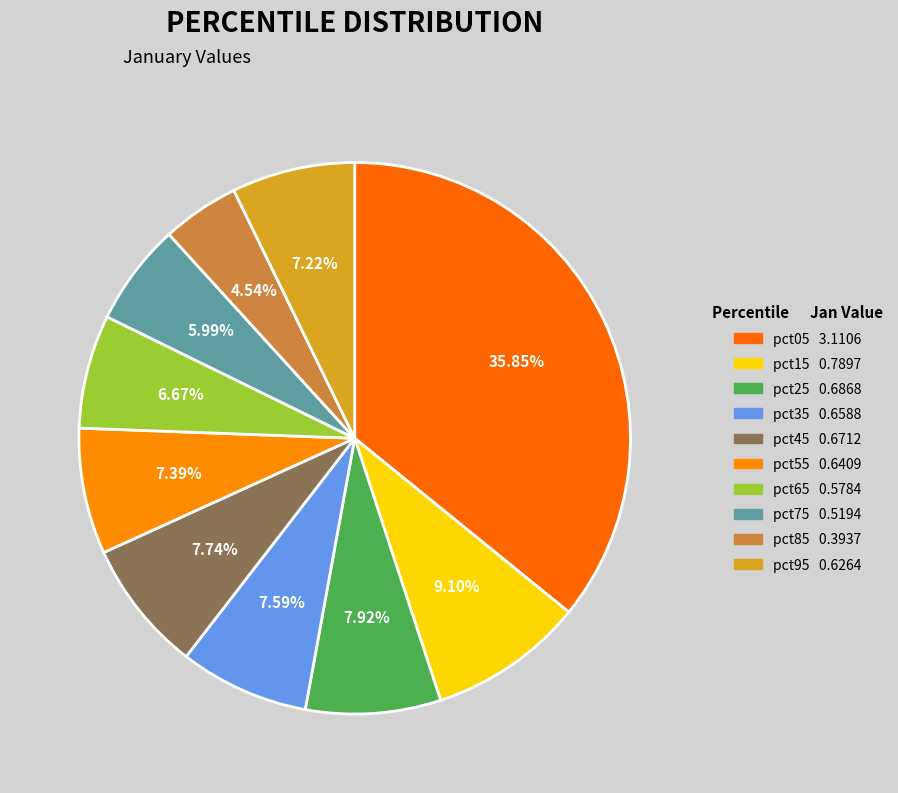

What is the change in value from pct55 to pct65?

-0.1